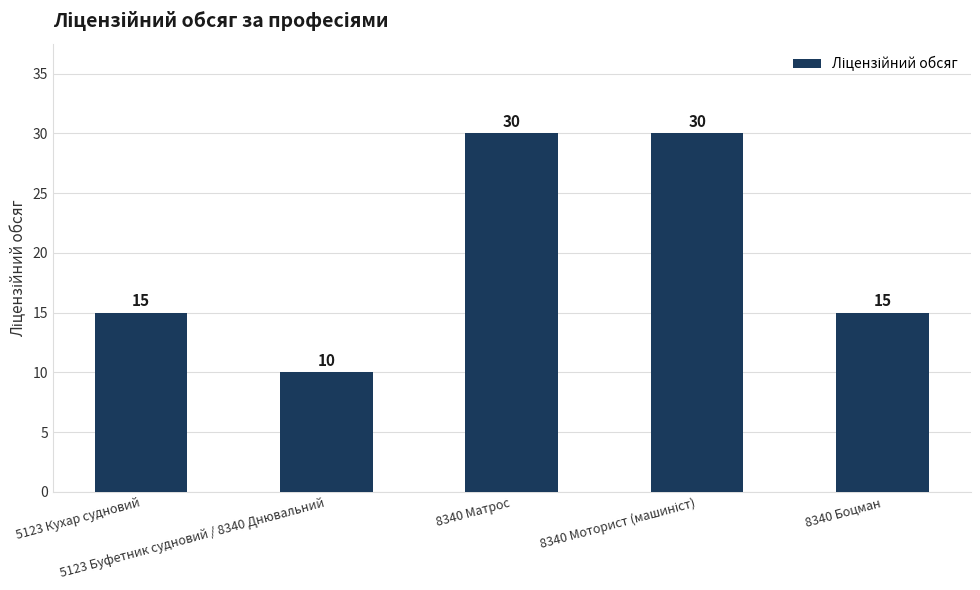

What is the minimum value shown in the chart?

10